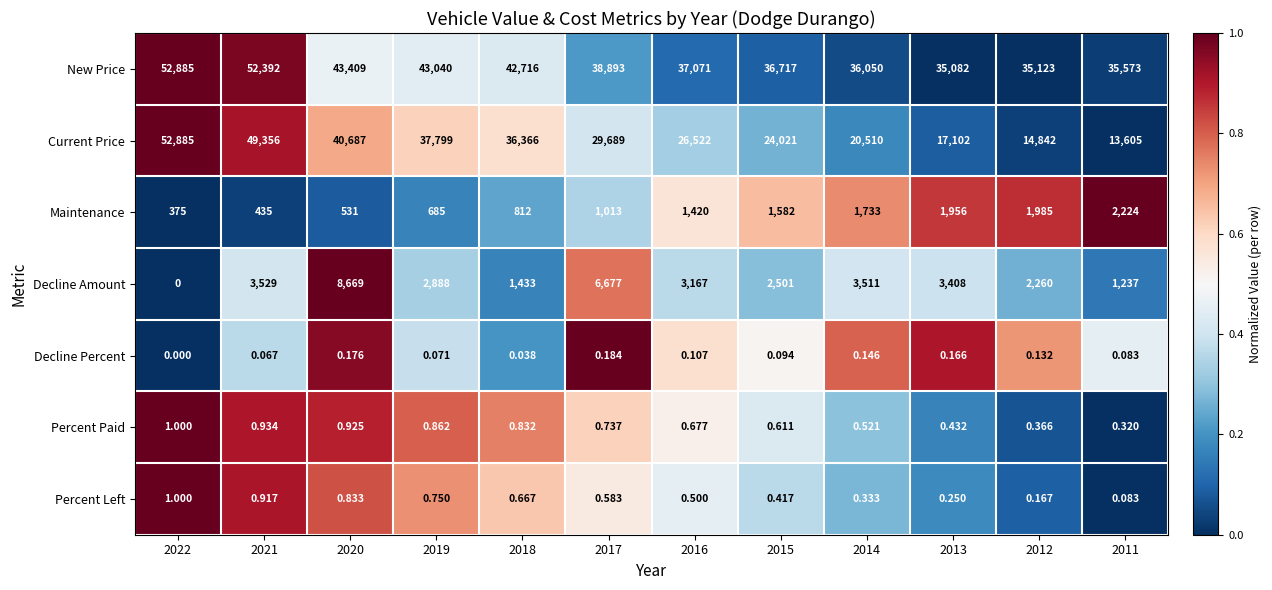

Which series has the widest spread of values?

Current Price